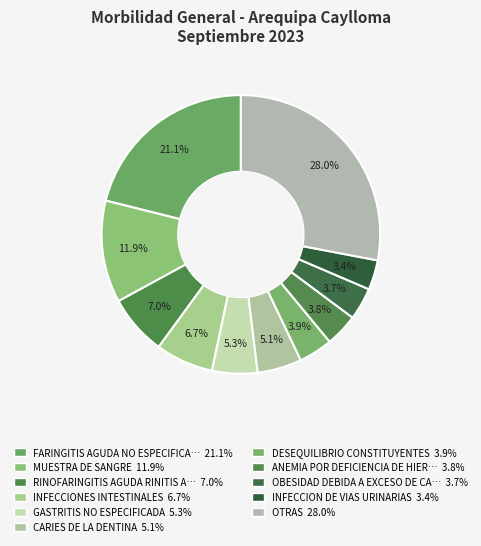

How many slices are in this pie chart?

11